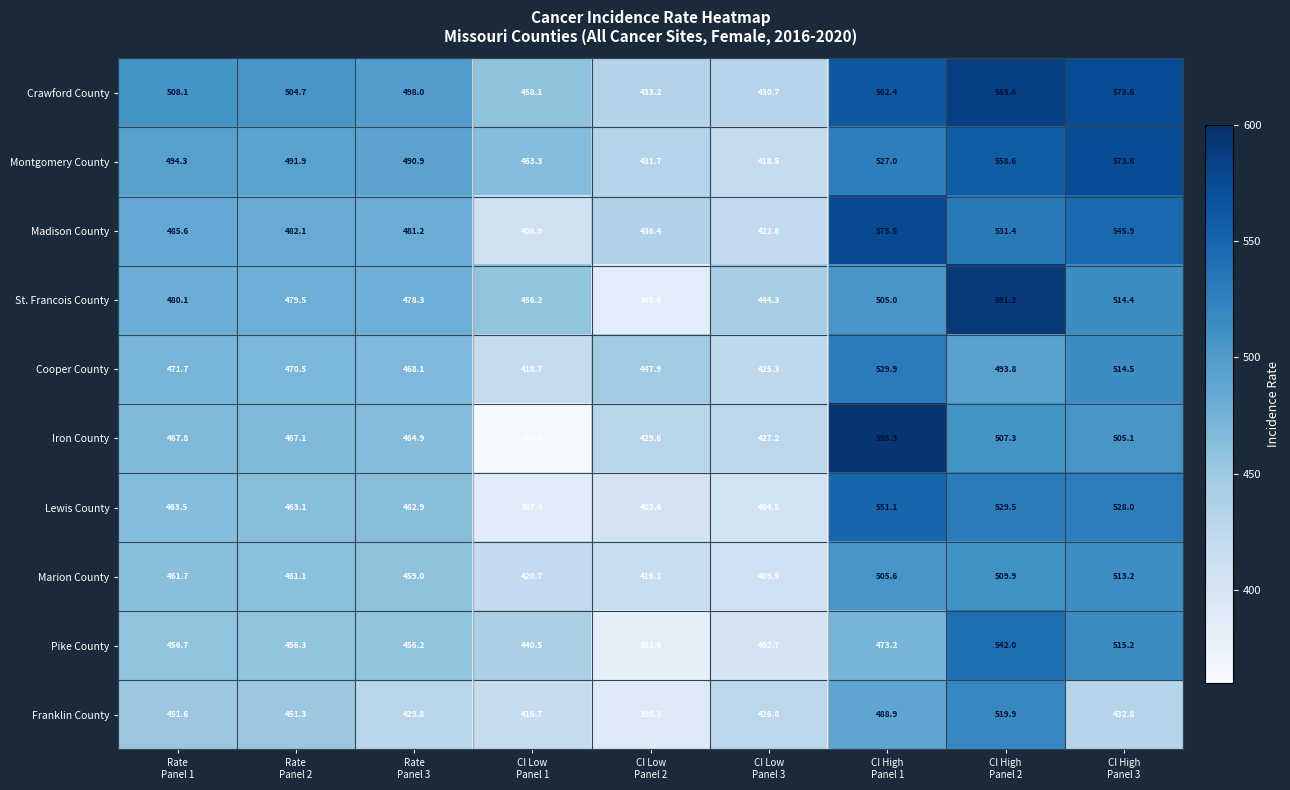

Rank the series by their maximum value, from lowest to highest.

Marion County, Franklin County, Cooper County, Pike County, Lewis County, Montgomery County, Madison County, Crawford County, St. Francois County, Iron County